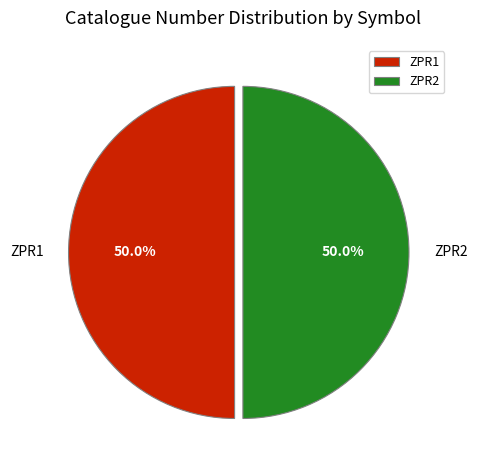

To the nearest percent, what percentage of the pie is ZPR2?

50%